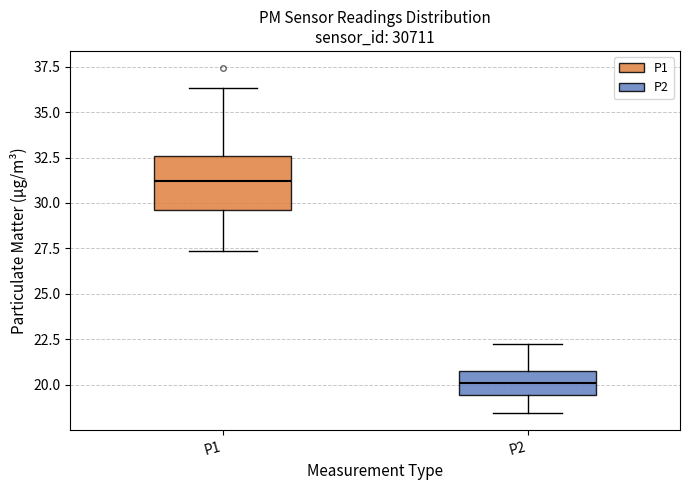

Where does the median line of the box for P2 sit on the y-axis? The values are not printed on the chart, so give them approximately, as read against the axis.

20.0